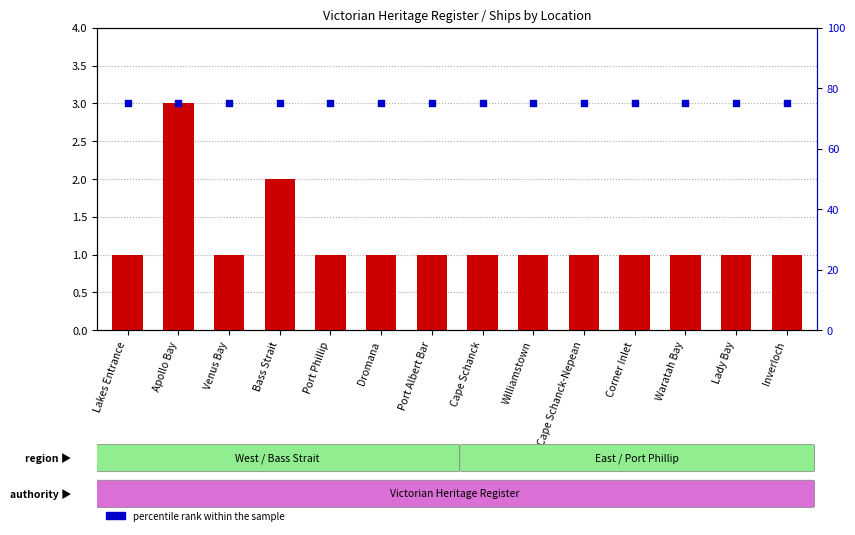

Which series has the largest total across all categories?

percentile rank within the sample